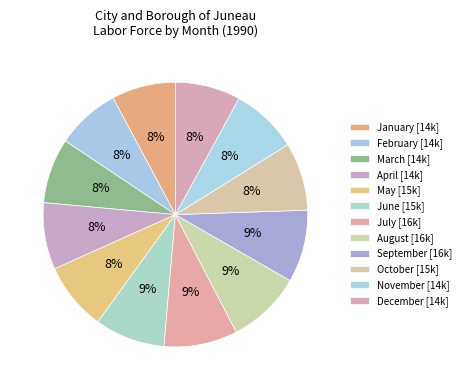

How many slices are in this pie chart?

12